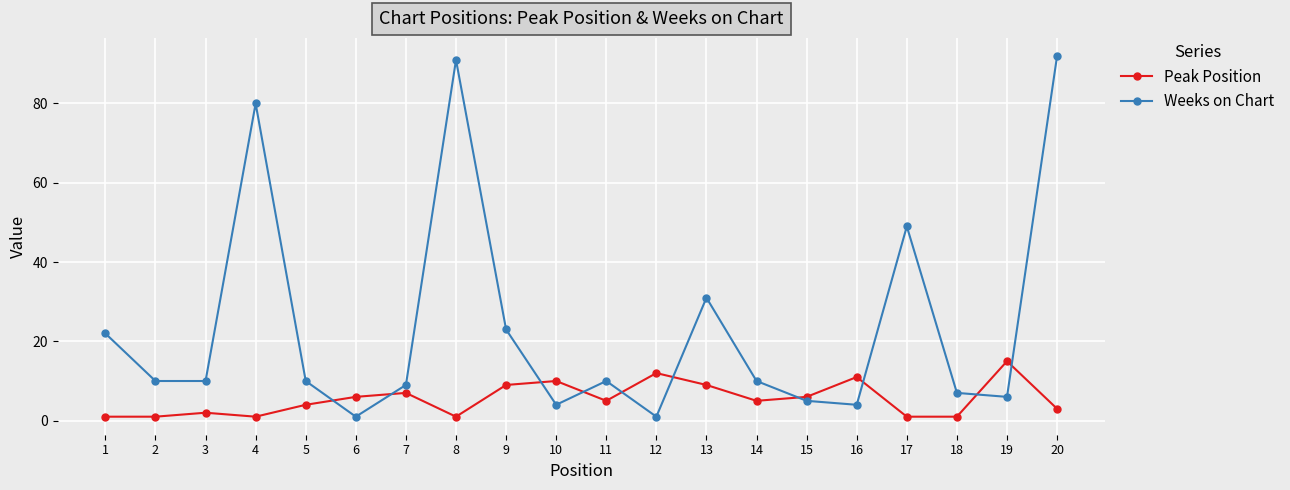

Reading left to right, what are all the values shown in this chart?

Peak Position: 1	1	2	1	4	6	7	1	9	10	5	12	9	5	6	11	1	1	15	3
Weeks on Chart: 22	10	10	80	10	1	9	91	23	4	10	1	31	10	5	4	49	7	6	92